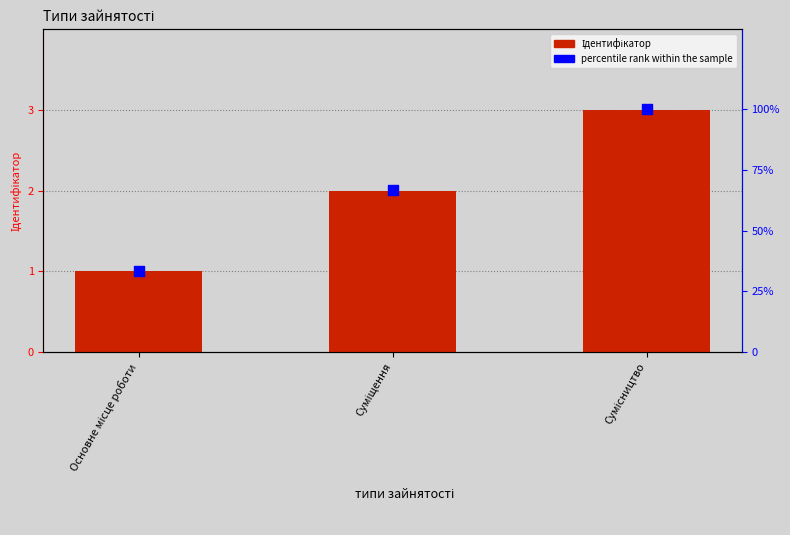

What is the total value across all series at Сумісництво?

103.0